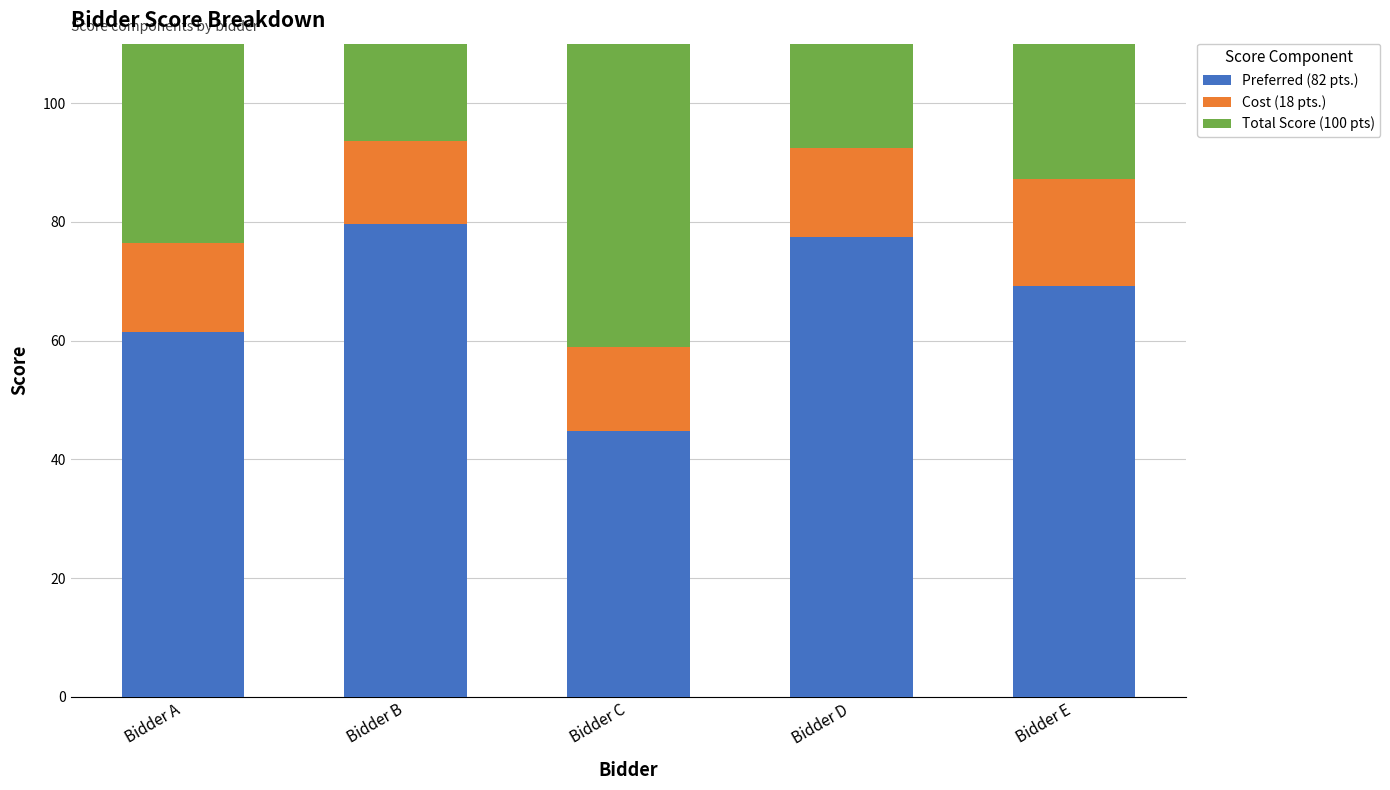

Read the Preferred (82 pts.) value at Bidder D.

77.5